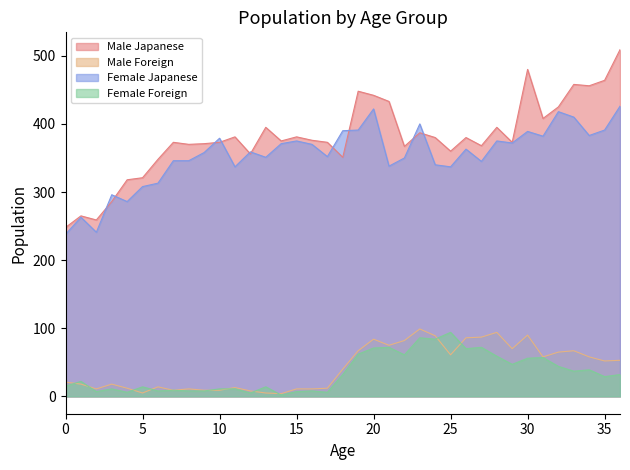

How many series are shown in this chart?

4